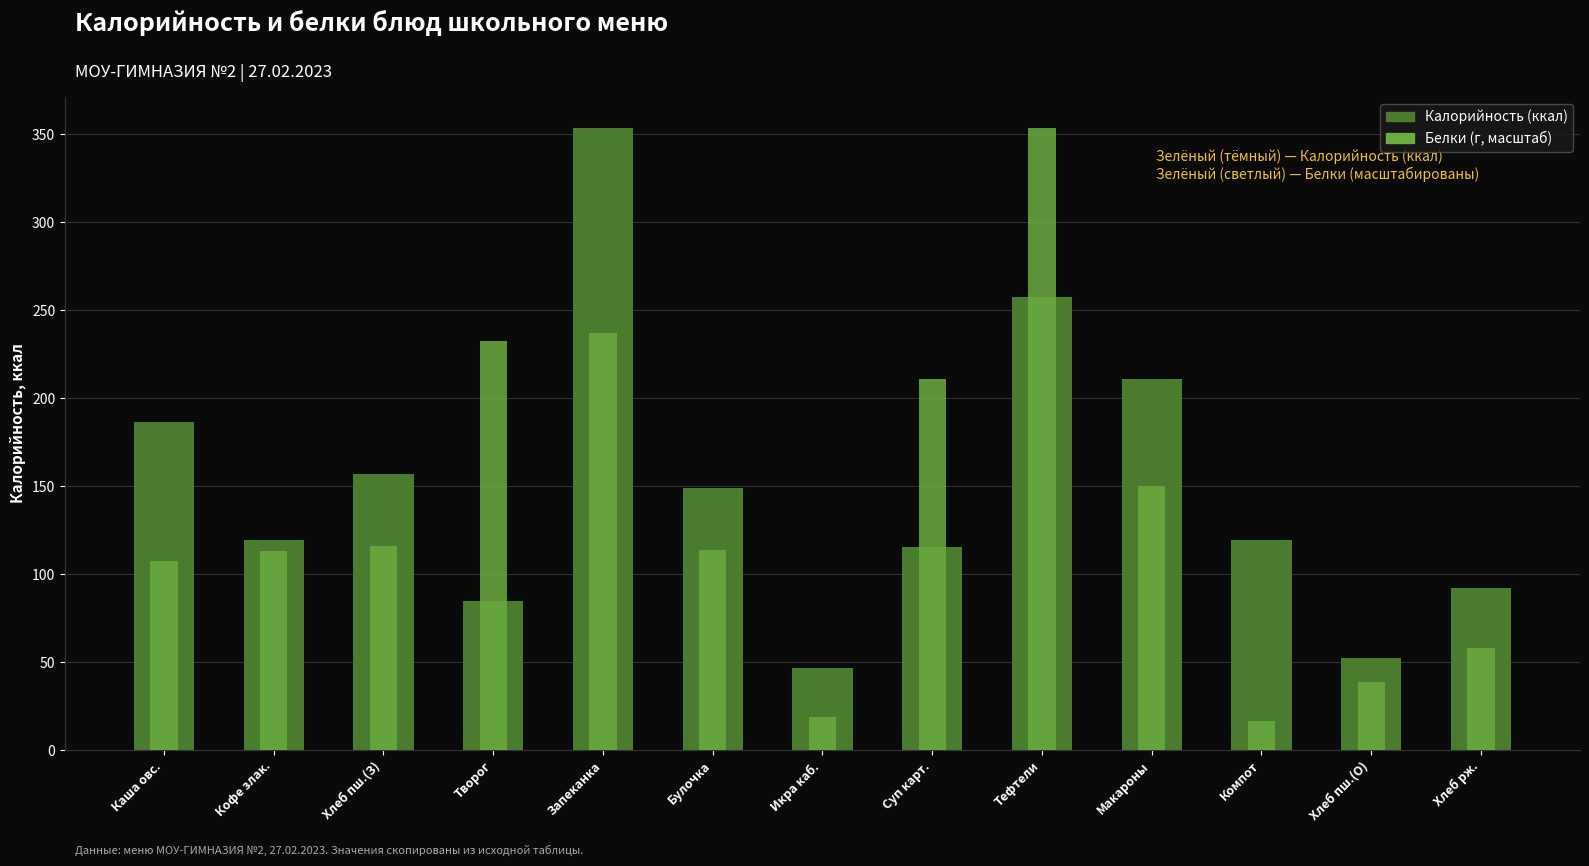

Reading left to right, transcribe all the data shown in this chart.

Калорийность: Каша овс.=186.5	Кофе злак.=119.6	Хлеб пш.(З)=157.0	Творог=84.5	Запеканка=353.5	Булочка=149.0	Икра каб.=46.7	Суп карт.=115.2	Тефтели=257.3	Макароны=211.0	Компот=119.4	Хлеб пш.(О)=52.3	Хлеб рж.=92.0
Белки (масштаб): Каша овс.=107.7	Кофе злак.=113.4	Хлеб пш.(З)=116.2	Творог=232.4	Запеканка=236.8	Булочка=113.9	Икра каб.=18.6	Суп карт.=211.0	Тефтели=353.5	Макароны=150.0	Компот=16.5	Хлеб пш.(О)=38.7	Хлеб рж.=57.8
Белки: Каша овс.=4.2	Кофе злак.=4.4	Хлеб пш.(З)=4.5	Творог=9.0	Запеканка=9.2	Булочка=4.4	Икра каб.=0.7	Суп карт.=8.2	Тефтели=13.7	Макароны=5.8	Компот=0.6	Хлеб пш.(О)=1.5	Хлеб рж.=2.2